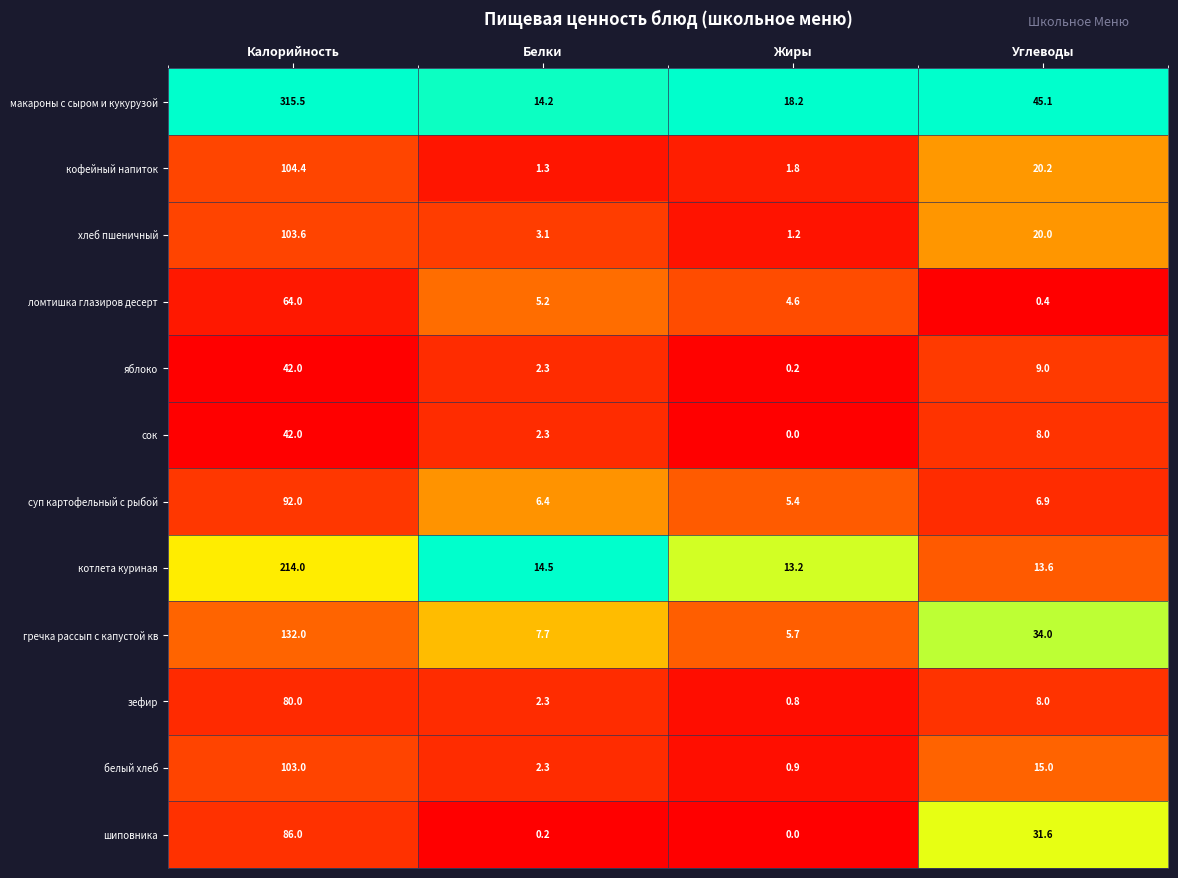

True or false: зефир has a value of 12.3 at Углеводы.

False